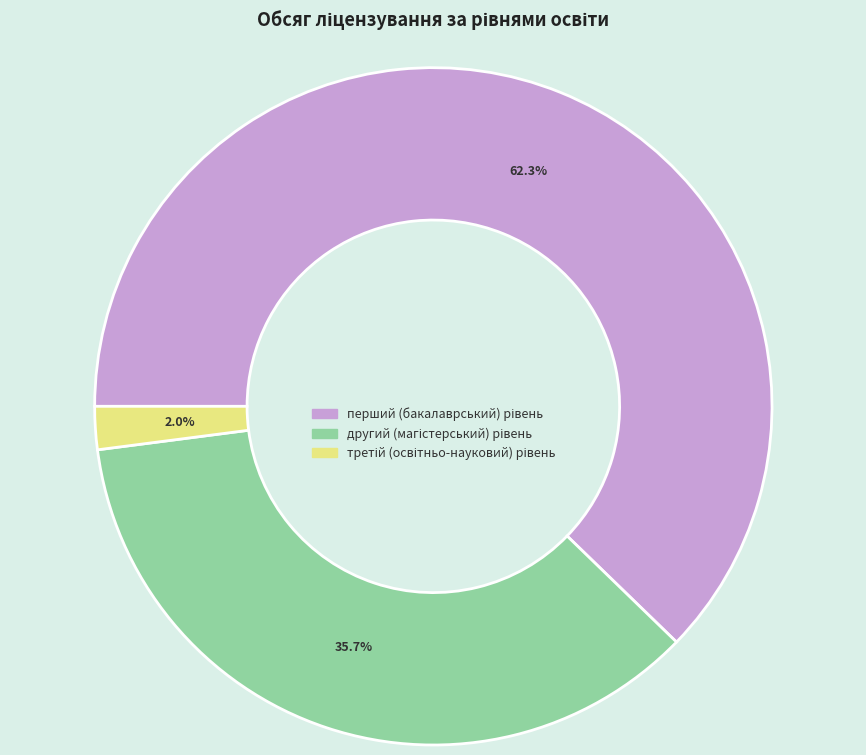

How many segments does this pie chart have?

3